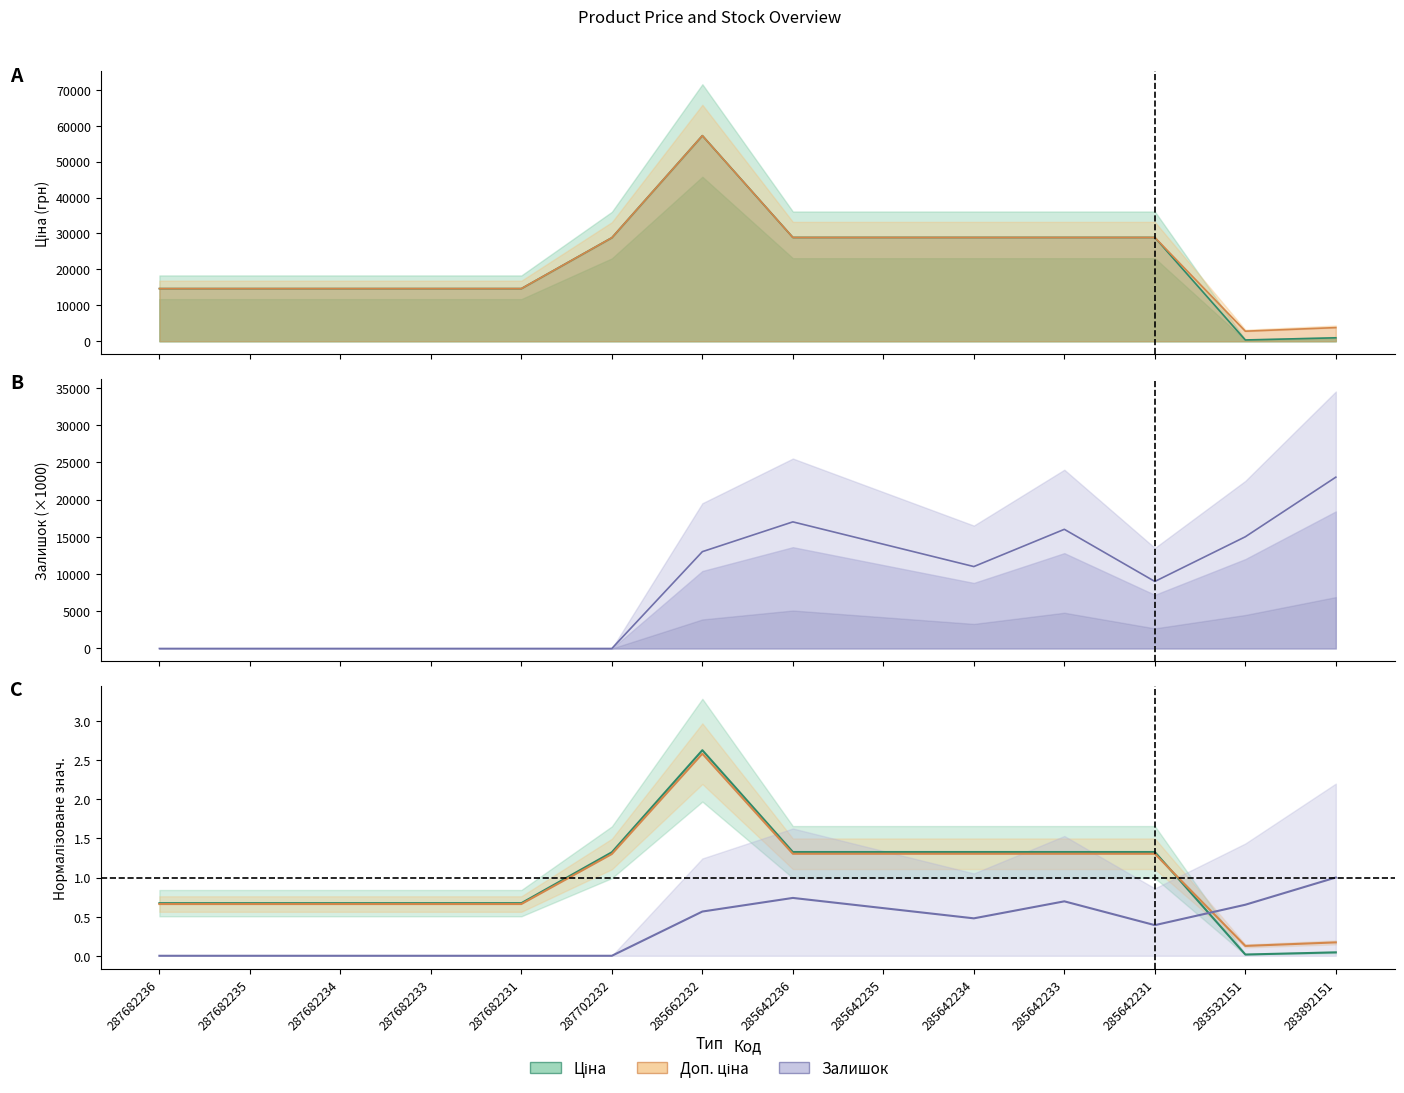

True or false: Ціна (норм.) and Залишок (норм.) cross at least once.

True